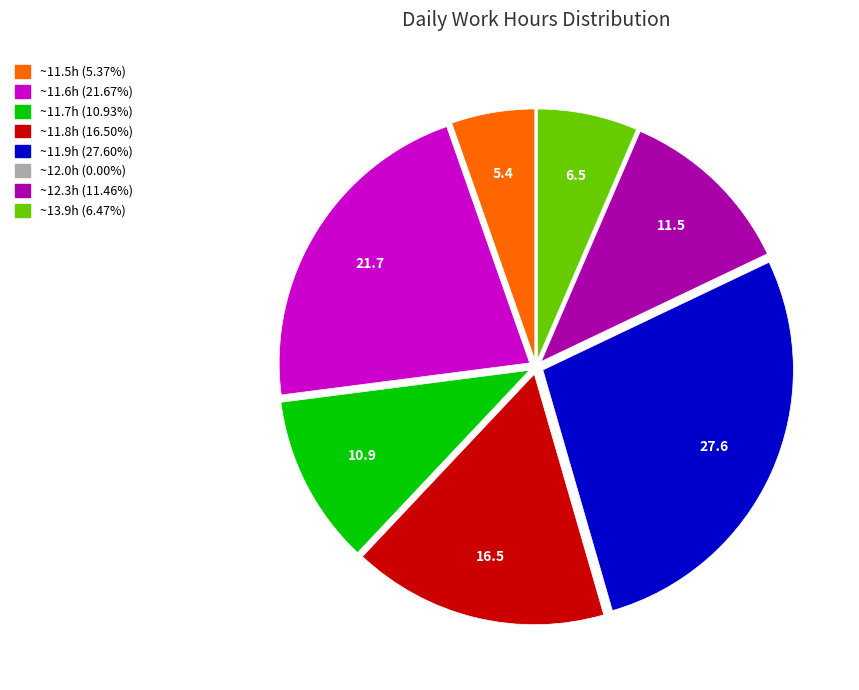

Is there a majority slice in this chart?

No